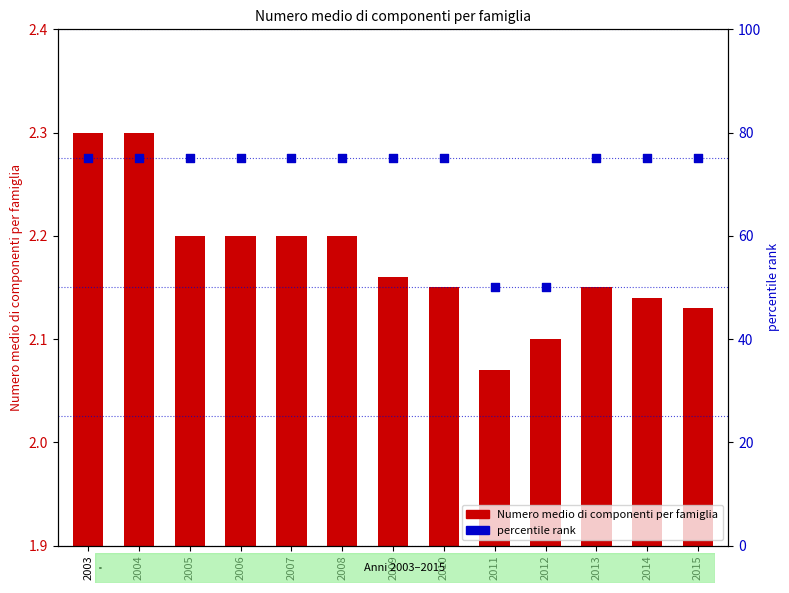

What are all the series names shown in the legend?

Numero medio di componenti per famiglia, percentile rank